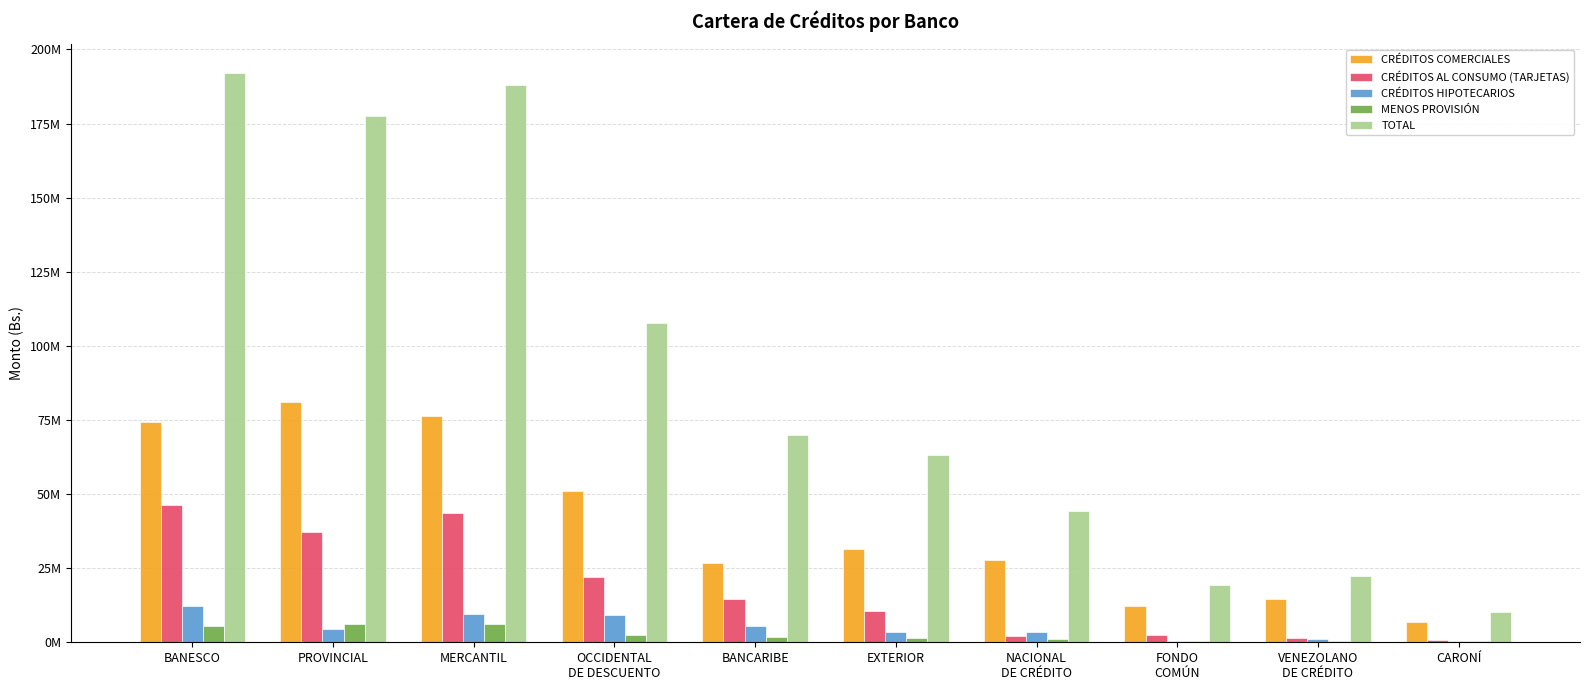

Are the bars horizontal?

No